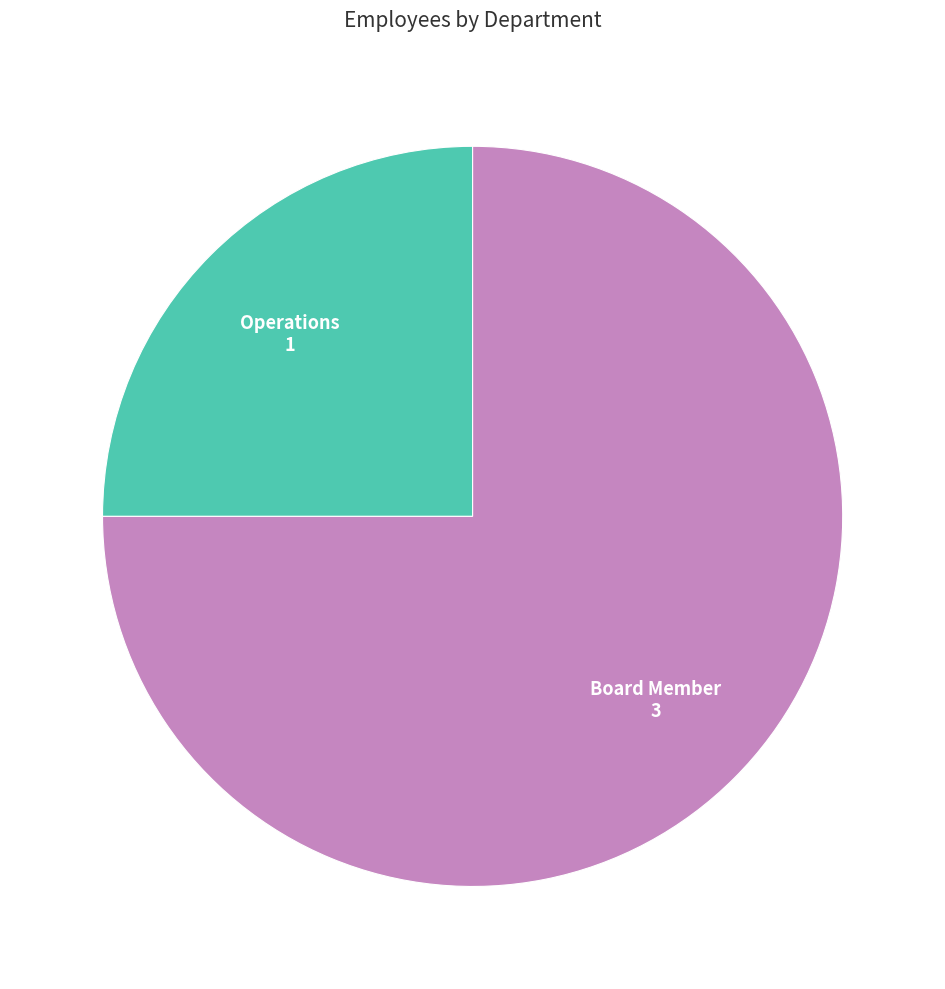

Does Operations account for over 50% of the chart?

No